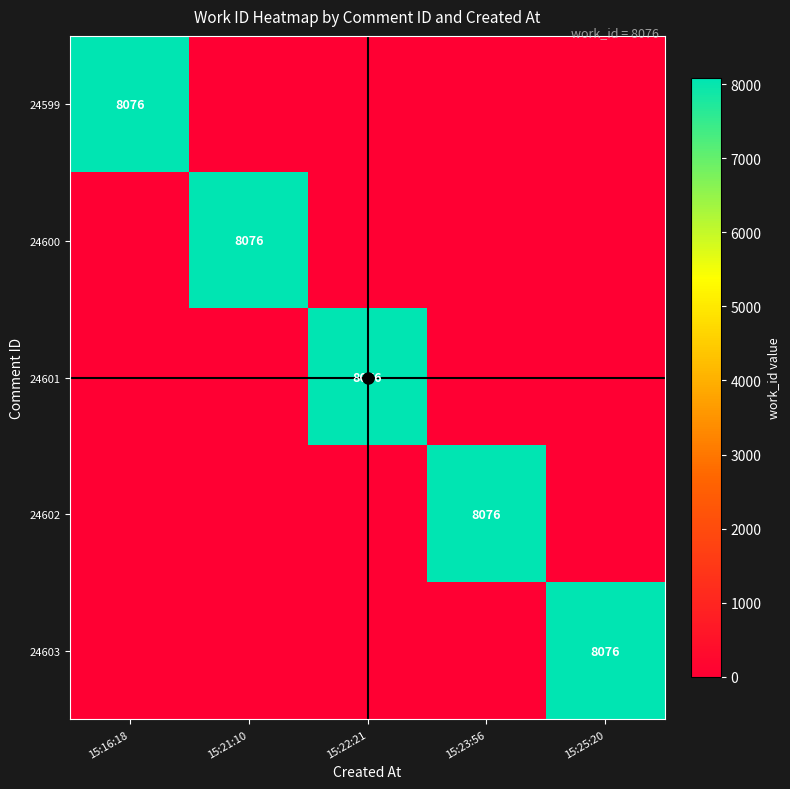

Is it true that 24600 equals 8076 at 15:21:10?

True